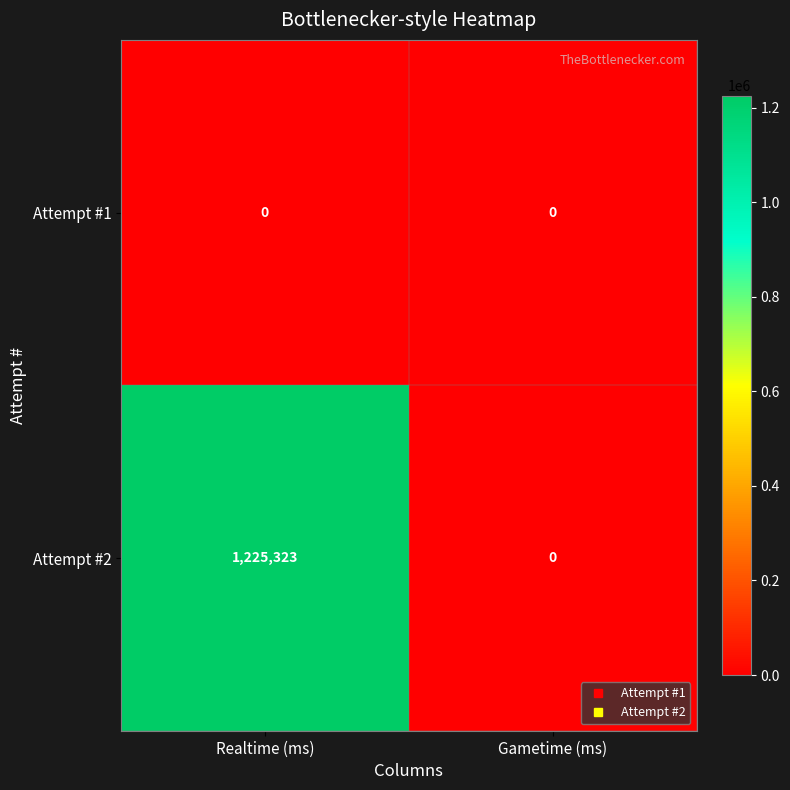

What is the total value across all series at Realtime (ms)?

1225323